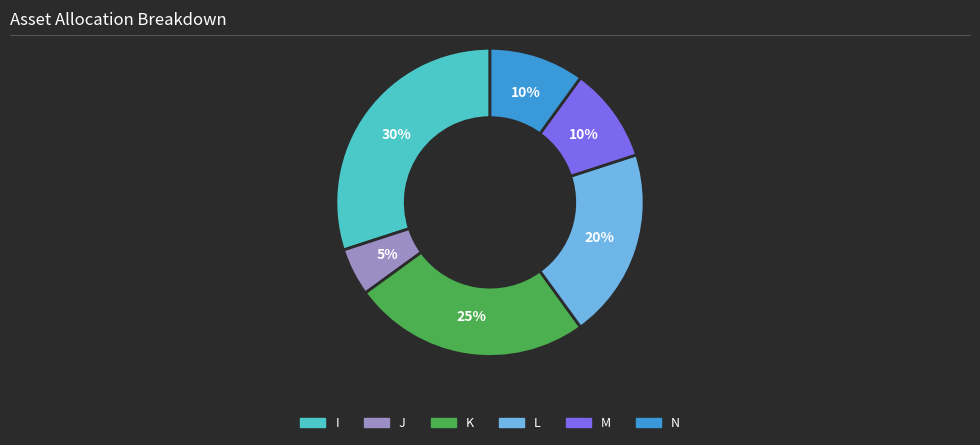

To the nearest percent, what percentage of the pie is L?

20%